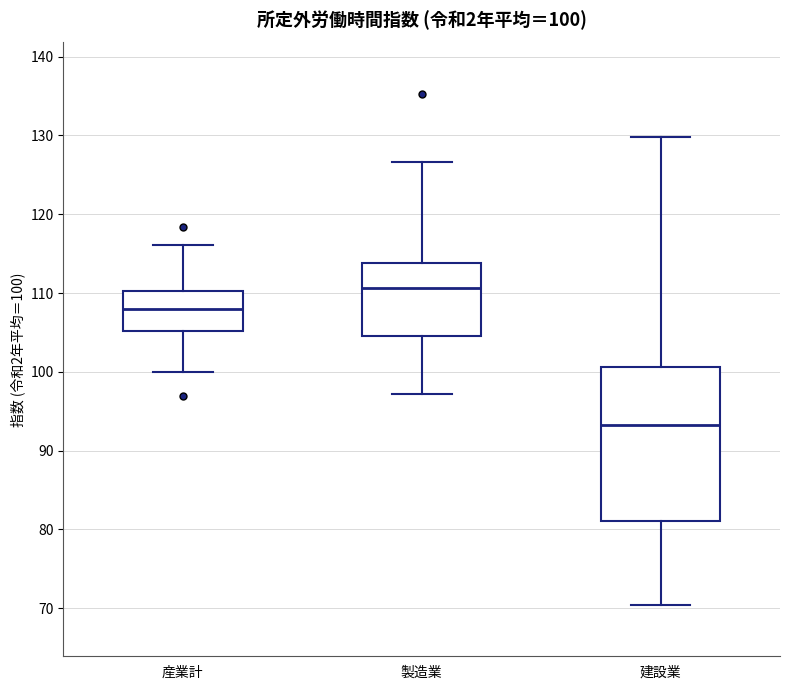

Which box has the lowest median line?

建設業